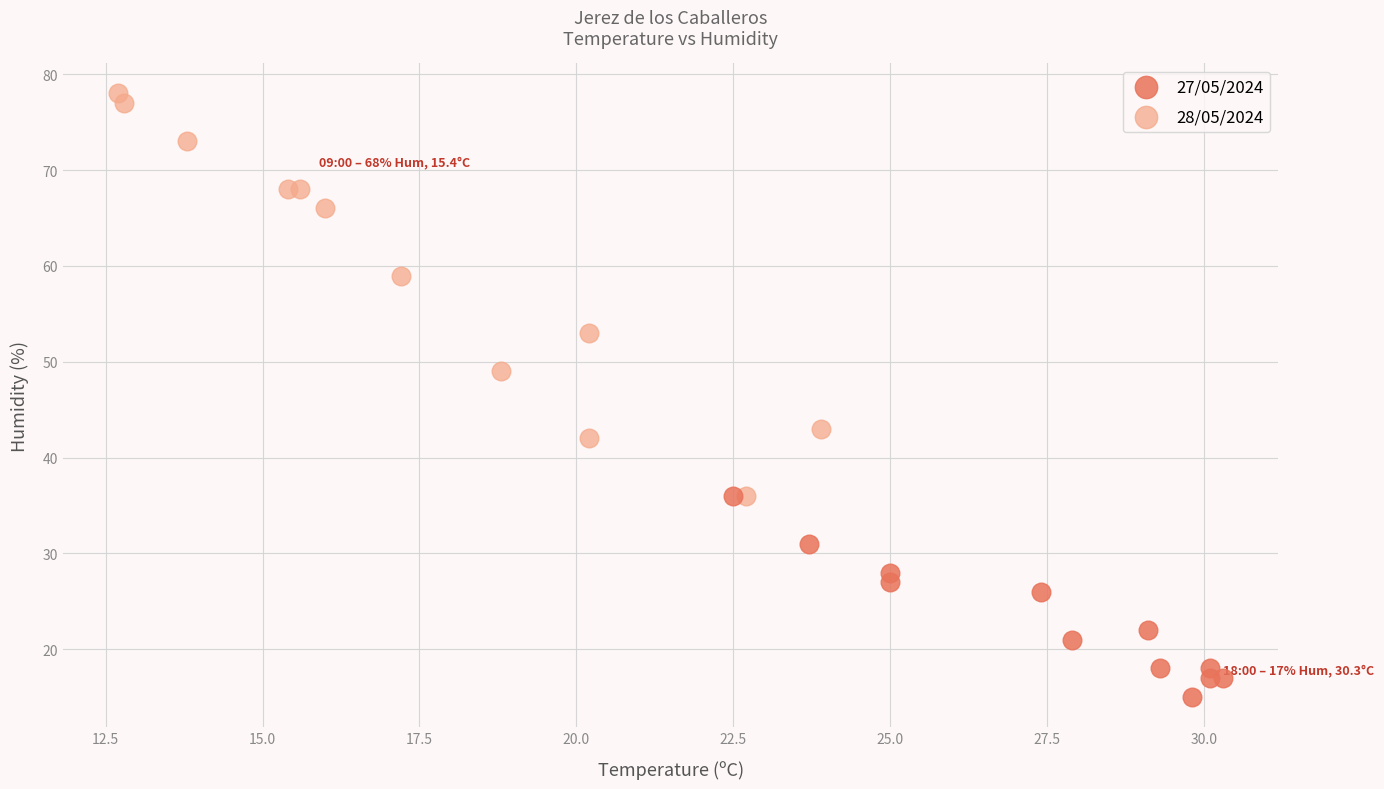

What are all the series names shown in the legend?

27/05/2024, 28/05/2024